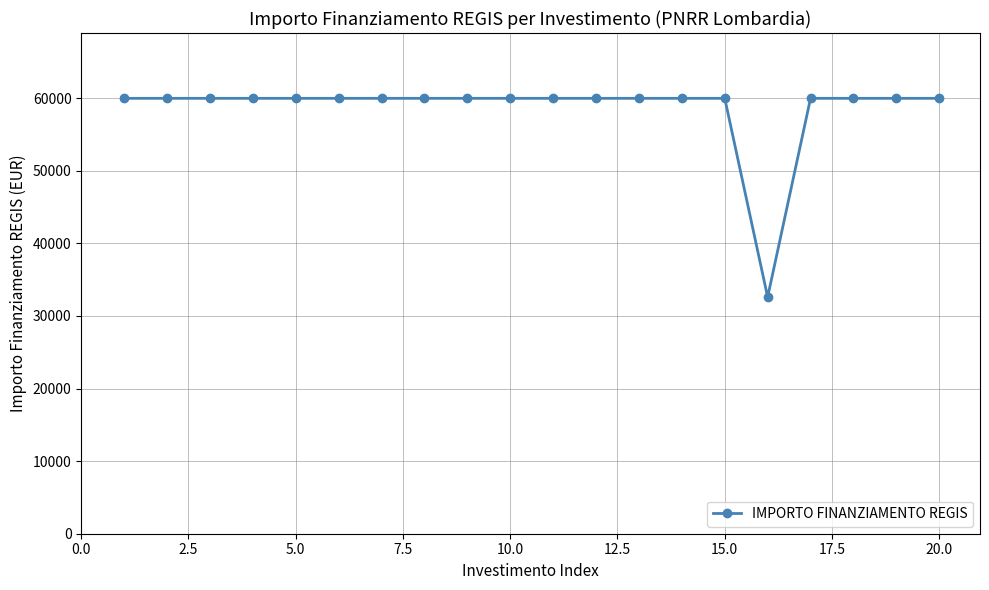

What is the value of the 14th point from the left?

59966